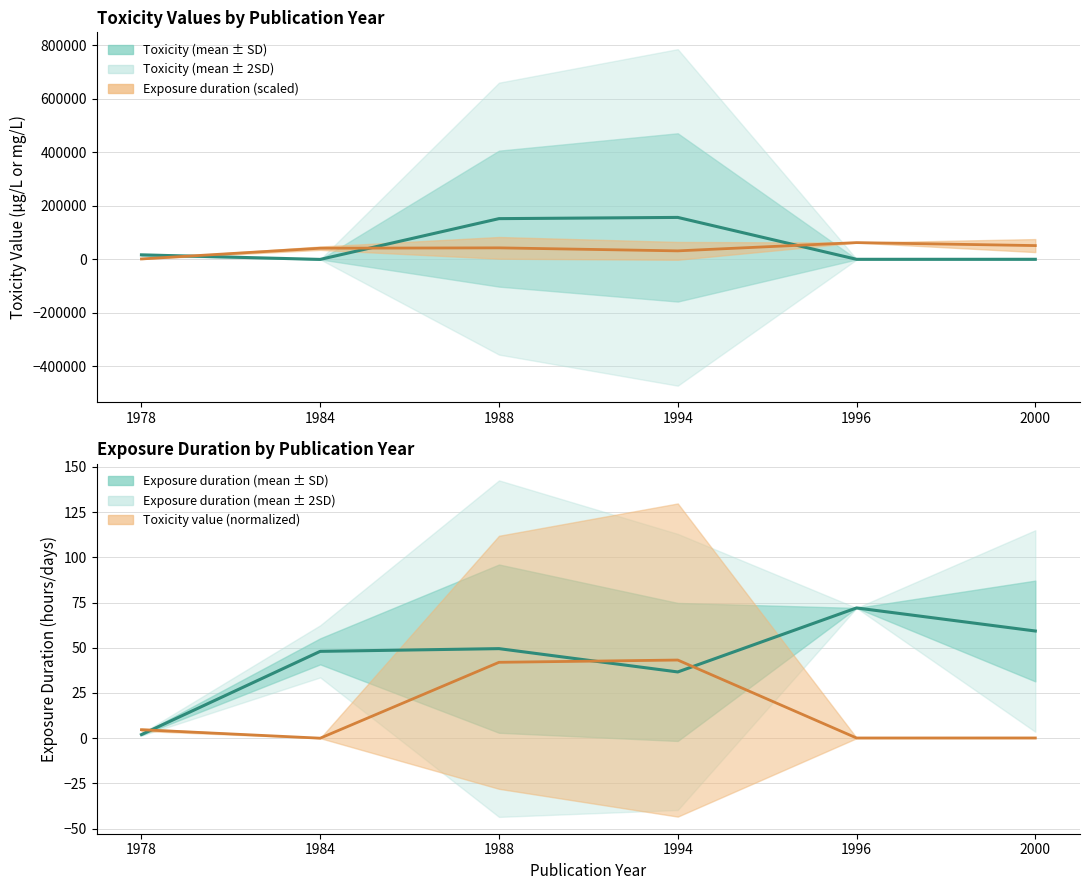

Reading left to right, extract all data points from this chart.

Mean Toxicity: 17000.0	17.0	152296.0	156854.3	394.8	444.4
Mean Exposure Duration: 2.0	48.0	49.5	36.6	72.0	59.2